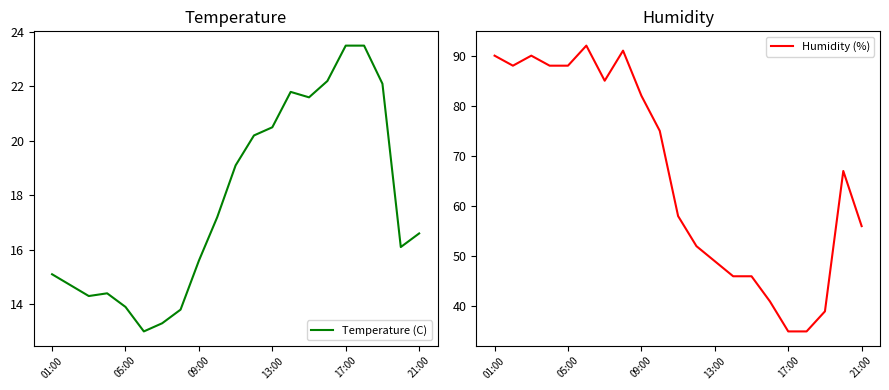

True or false: Temperature (C) has more than 1 points higher than both neighbors.

True